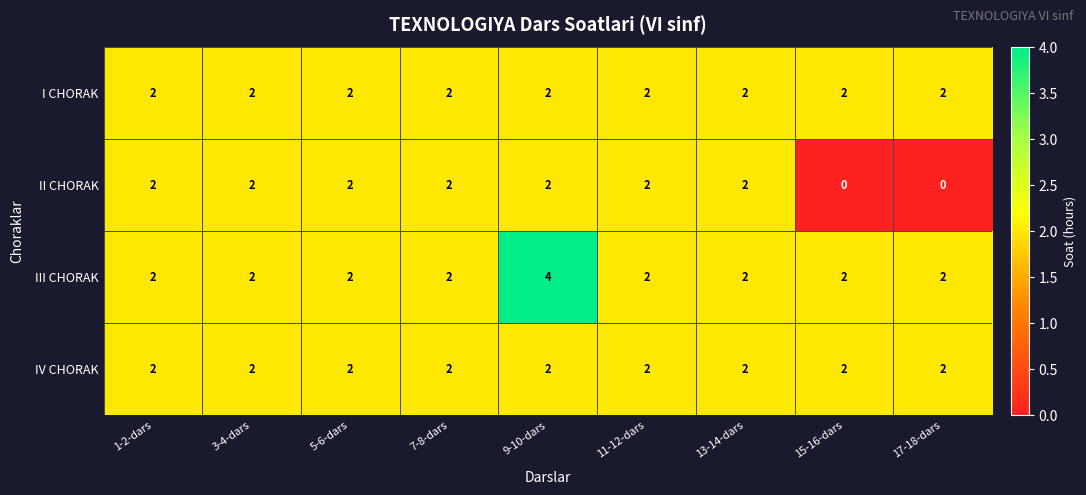

At which category is the sum across all series the highest?

9-10-dars